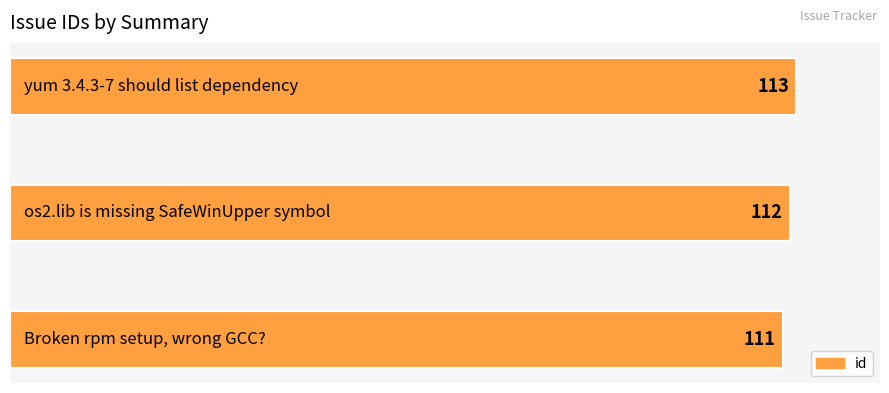

What is the minimum value shown in the chart?

111